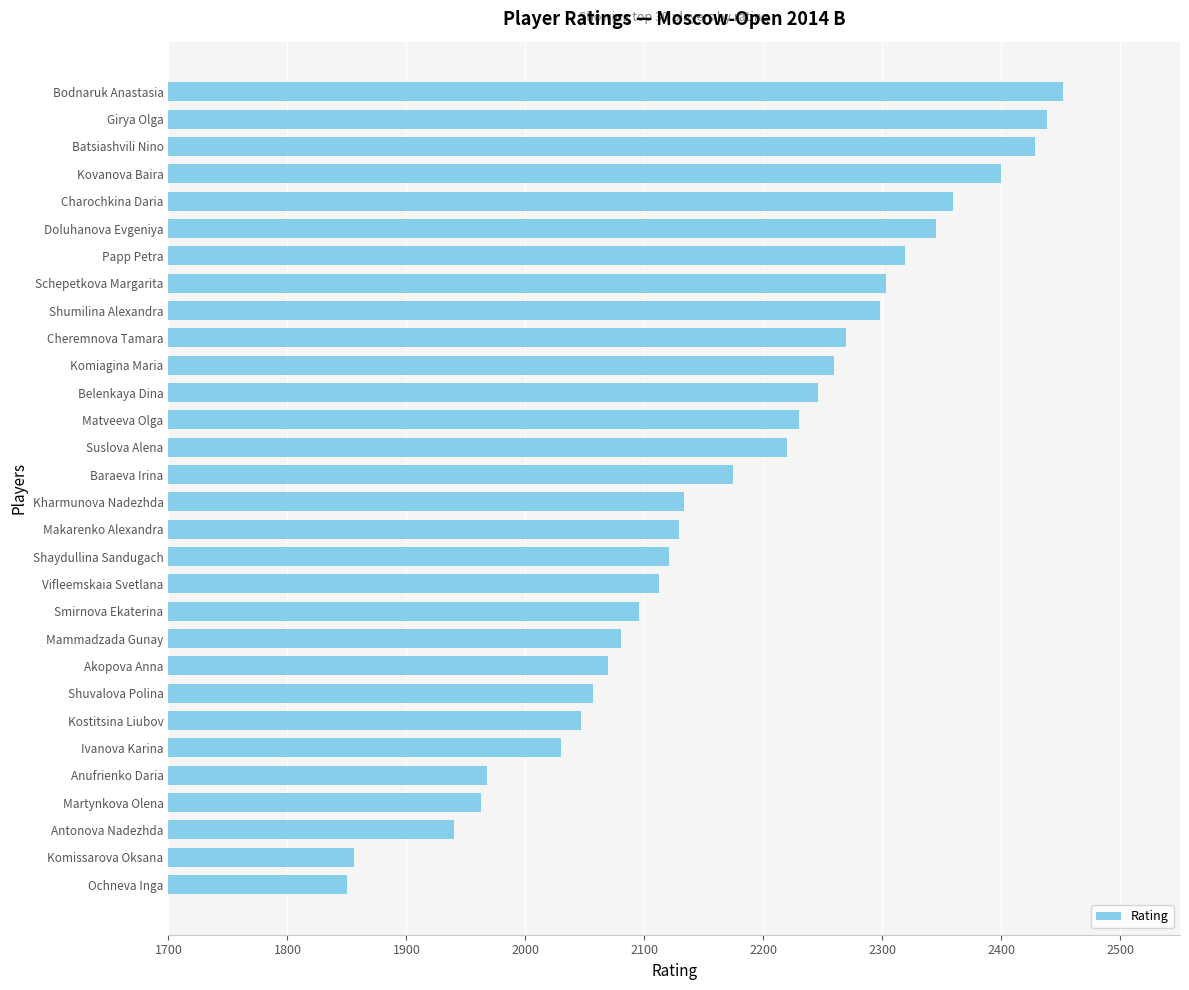

Reading bottom to top, extract all data points from this chart.

Ochneva Inga=1850	Komissarova Oksana=1856	Antonova Nadezhda=1940	Martynkova Olena=1963	Anufrienko Daria=1968	Ivanova Karina=2030	Kostitsina Liubov=2047	Shuvalova Polina=2057	Akopova Anna=2069	Mammadzada Gunay=2080	Smirnova Ekaterina=2095	Vifleemskaia Svetlana=2112	Shaydullina Sandugach=2121	Makarenko Alexandra=2129	Kharmunova Nadezhda=2133	Baraeva Irina=2174	Suslova Alena=2220	Matveeva Olga=2230	Belenkaya Dina=2246	Komiagina Maria=2259	Cheremnova Tamara=2269	Shumilina Alexandra=2298	Schepetkova Margarita=2303	Papp Petra=2319	Doluhanova Evgeniya=2345	Charochkina Daria=2359	Kovanova Baira=2400	Batsiashvili Nino=2428	Girya Olga=2438	Bodnaruk Anastasia=2452